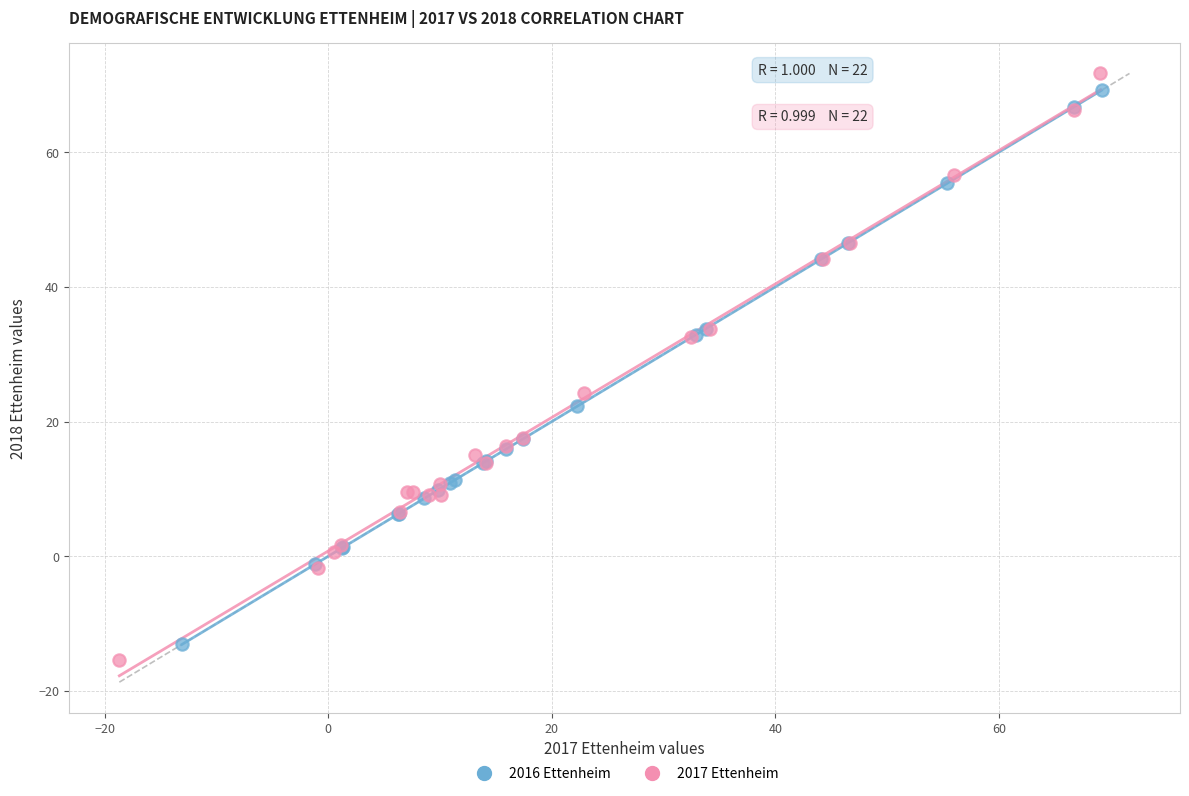

Which series reaches the maximum Y coordinate?

2017 Ettenheim